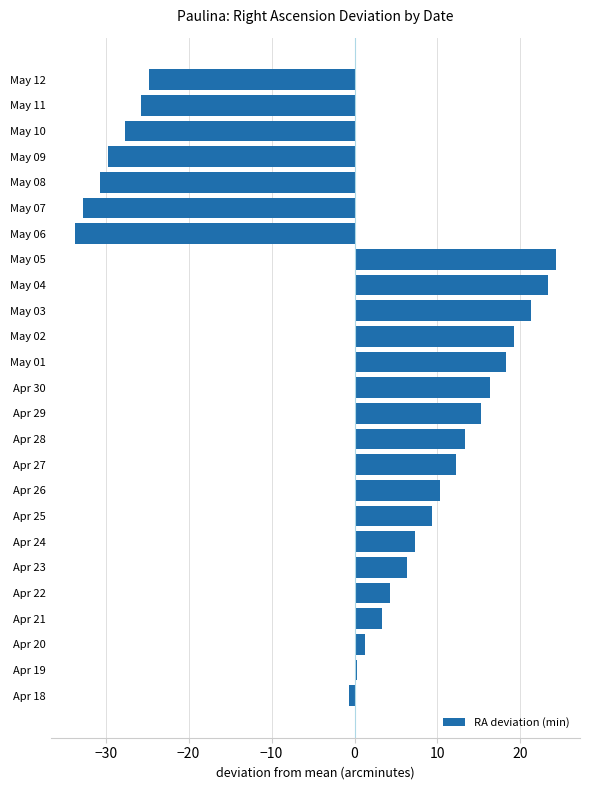

True or false: the data shows 13.3 at Apr 28.

True